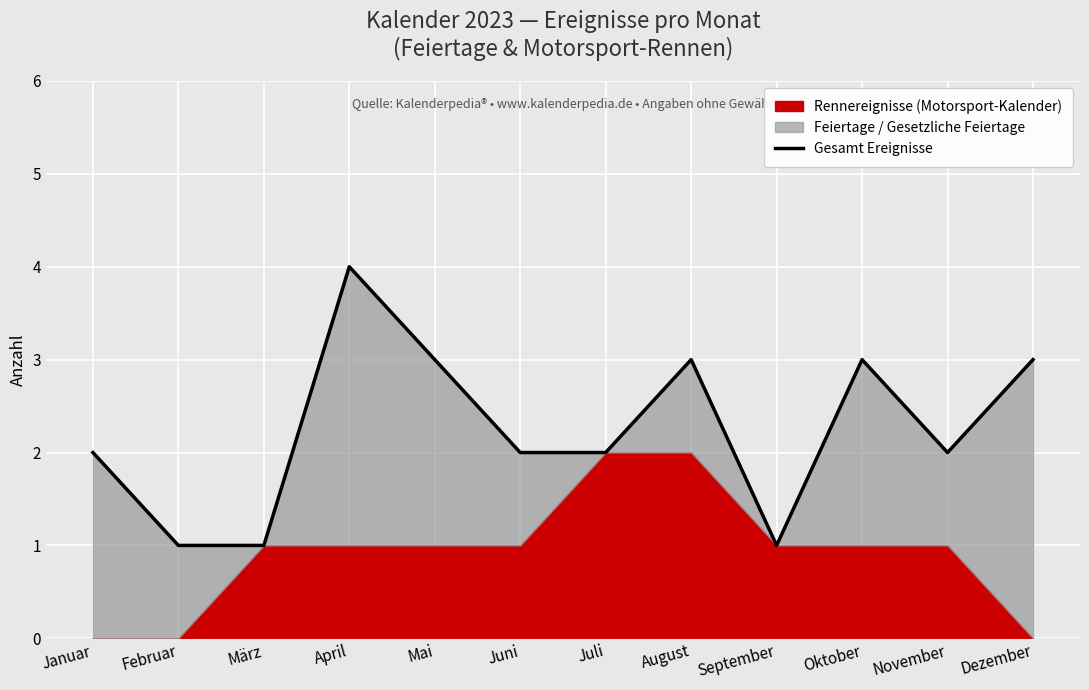

What is the value of the 1st point from the left?

2